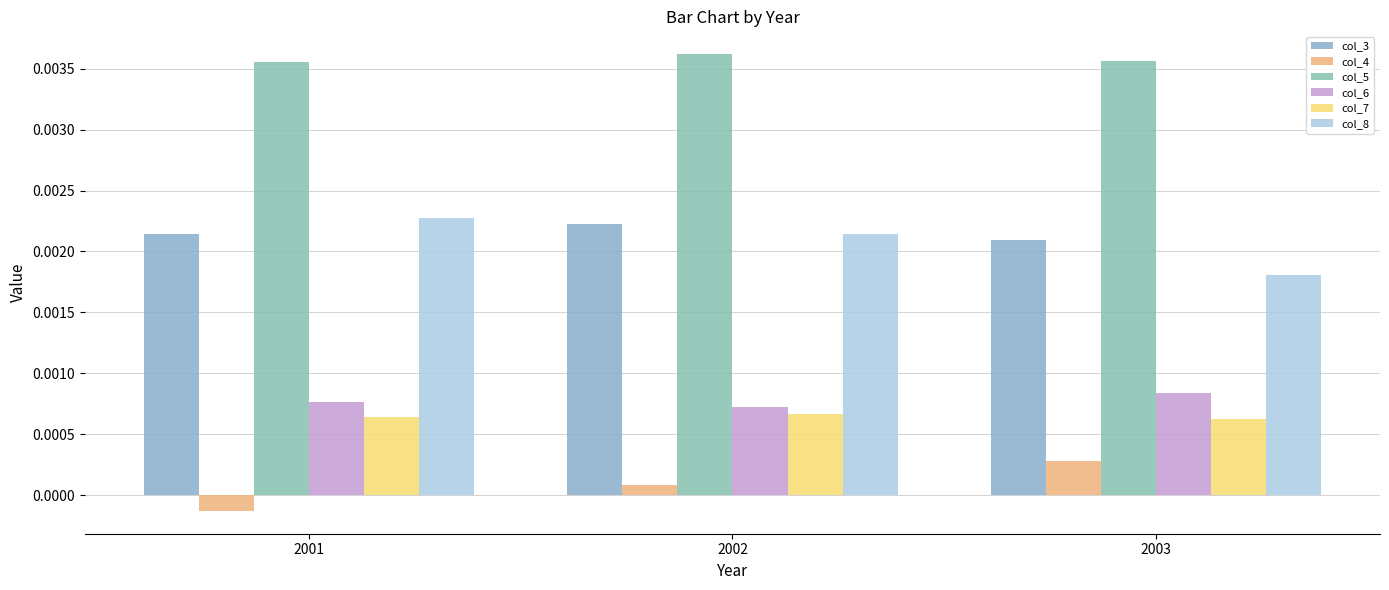

How many bars are there in each group?

6